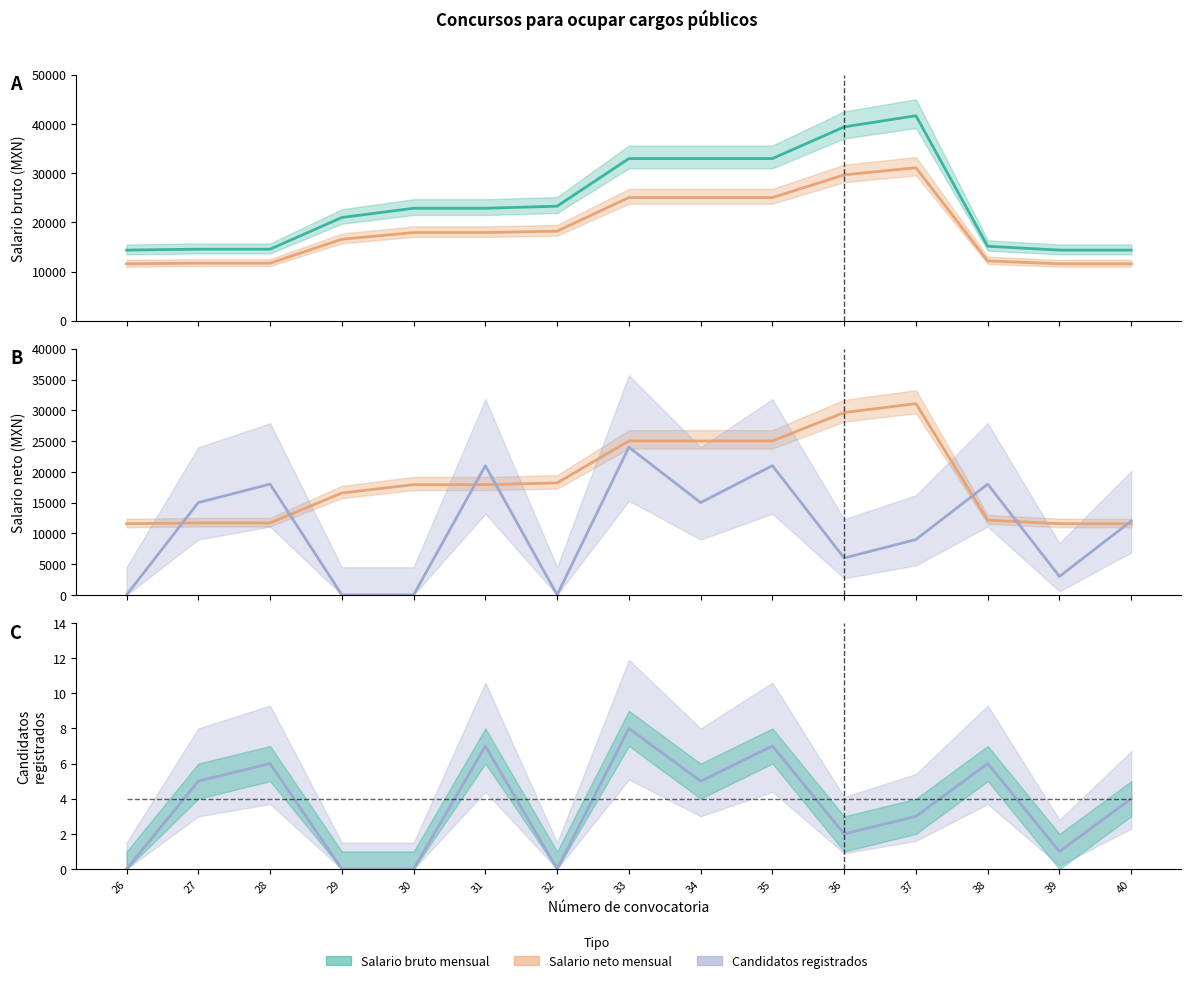

Reading right to left, transcribe all the data shown in this chart.

Salario bruto mensual: 14352.0	14352.0	15133.0	41648.0	39379.0	32949.0	32949.0	32949.0	23269.0	22852.0	22852.0	20972.0	14537.0	14537.0	14352.0
Salario neto mensual: 11565.6	11565.6	12154.5	31079.6	29633.8	25026.0	25026.0	25026.0	18192.8	17915.5	17915.5	16556.5	11698.4	11698.4	11565.6
Candidatos registrados: 12000.0	3000.0	18000.0	9000.0	6000.0	21000.0	15000.0	24000.0	0.0	21000.0	0.0	0.0	18000.0	15000.0	0.0